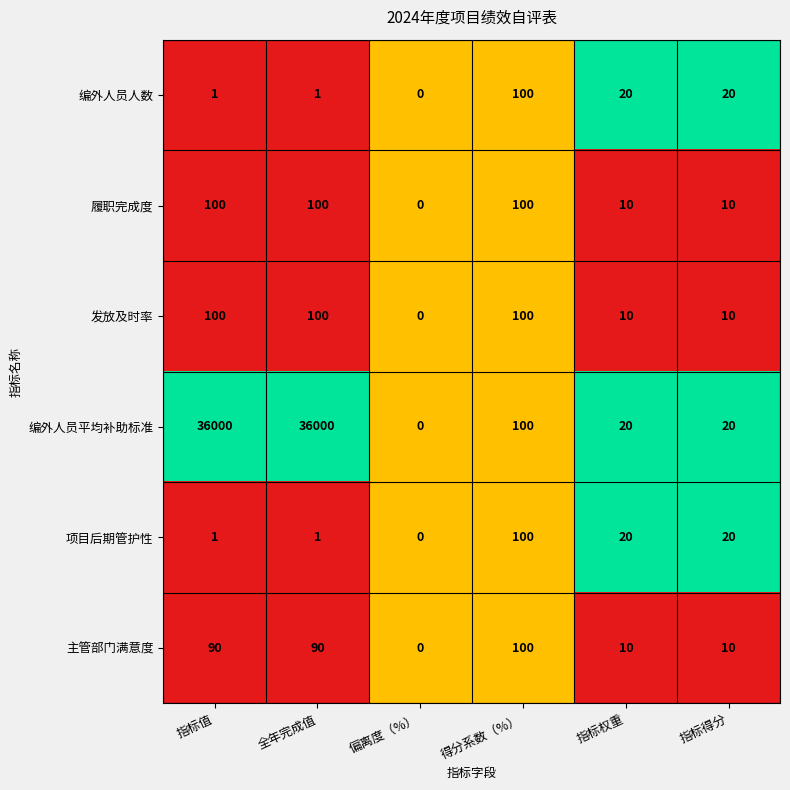

The value of 主管部门满意度 at 全年完成值 is 133. True or false?

False